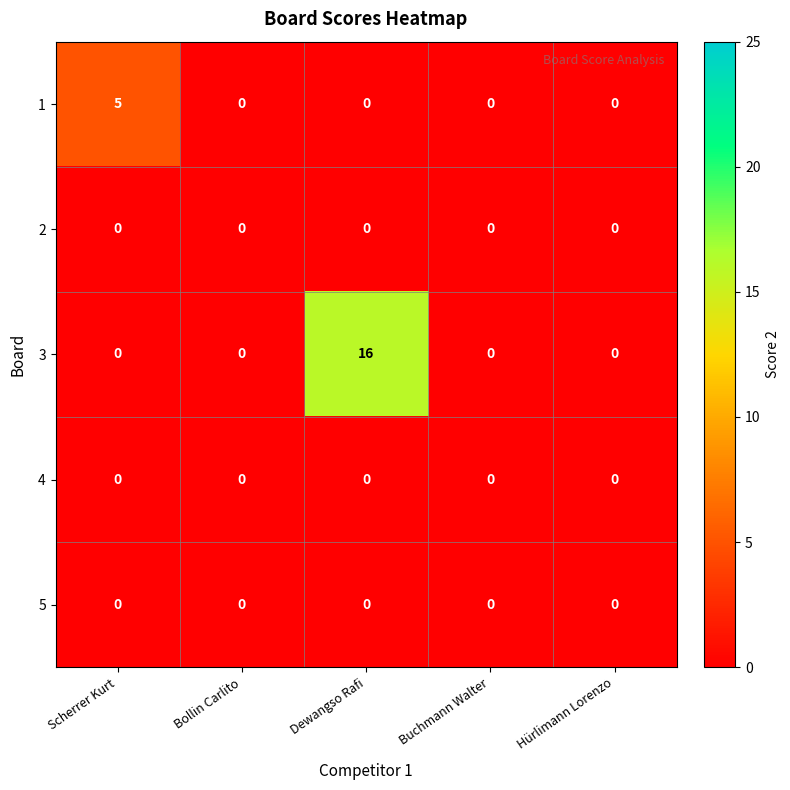

Between Scherrer Kurt and Buchmann Walter, which series saw the biggest shift?

1